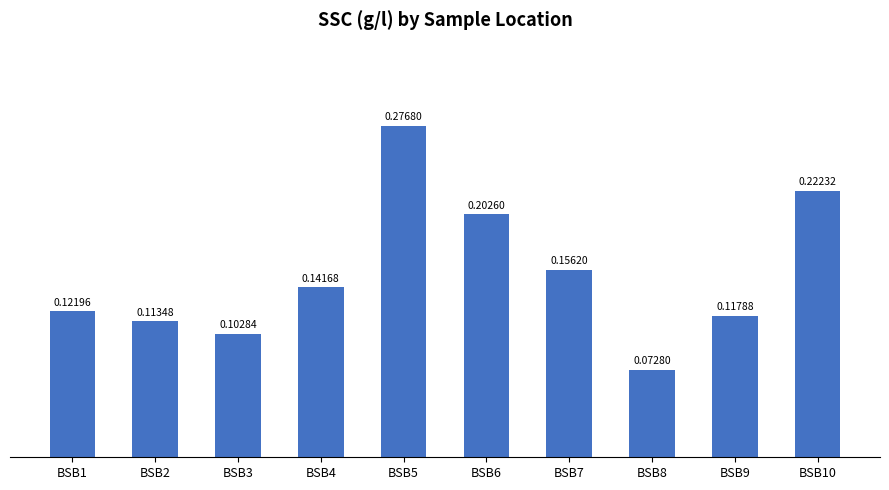

Which label corresponds to the smallest value in the chart?

BSB8